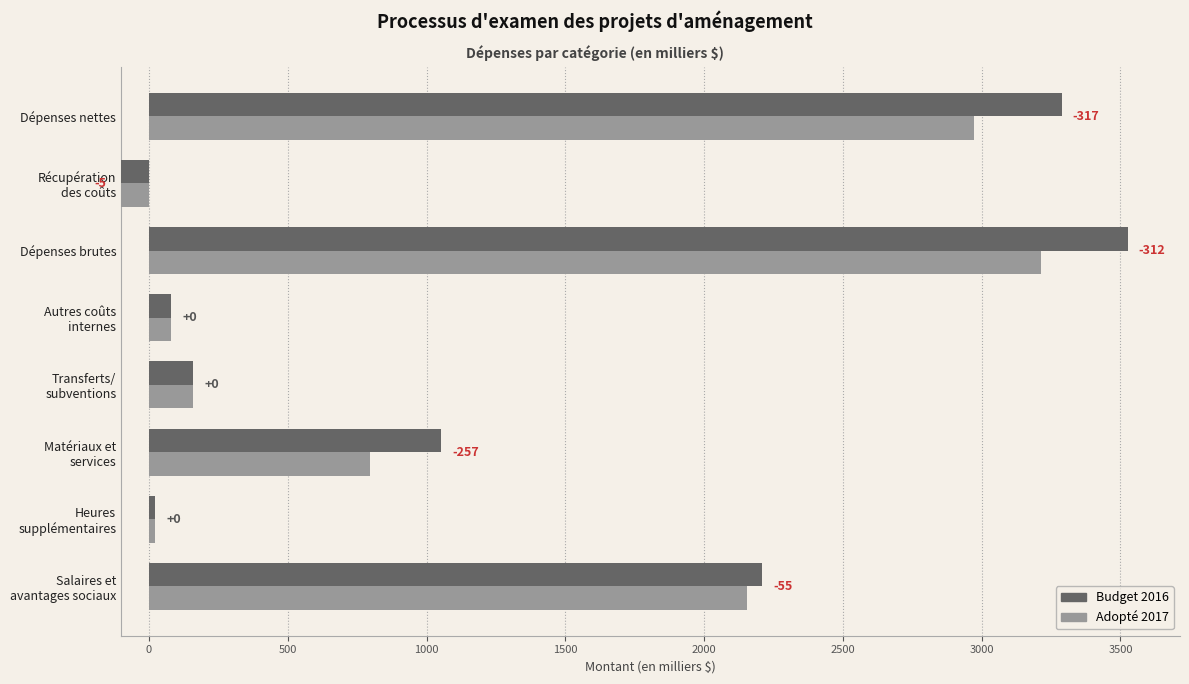

Which has a higher value, Heures supplémentaires or Dépenses nettes?

Dépenses nettes